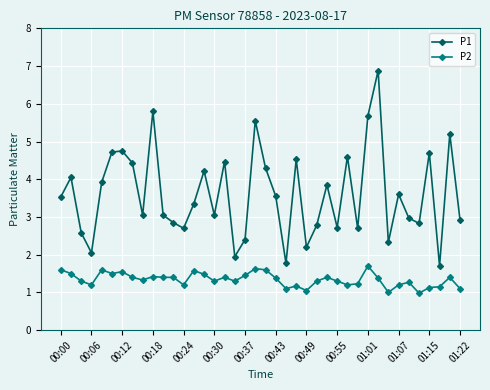

Which series has the largest total across all categories?

P1